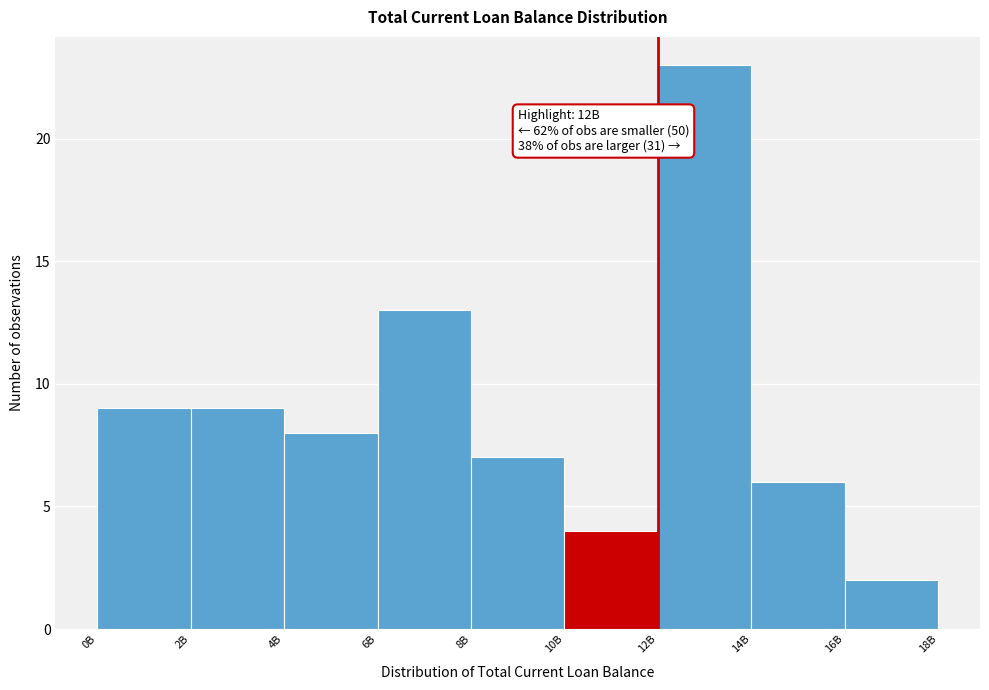

Reading left to right, transcribe all the data shown in this chart.

9	9	8	13	7	4	23	6	2